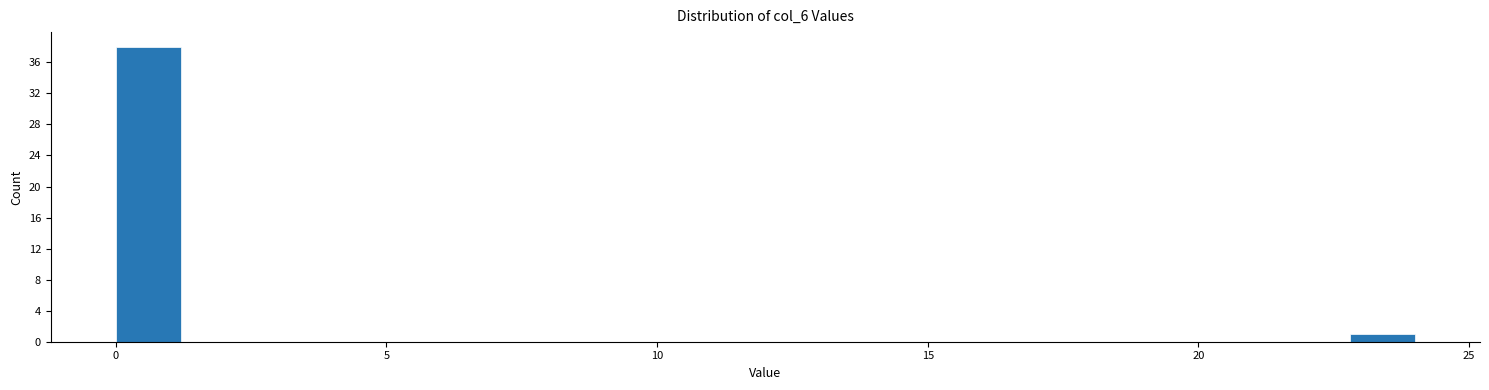

Around what value on the x-axis is the tallest bar? Give the approximate position of its centre, as read against the axis.

0.5